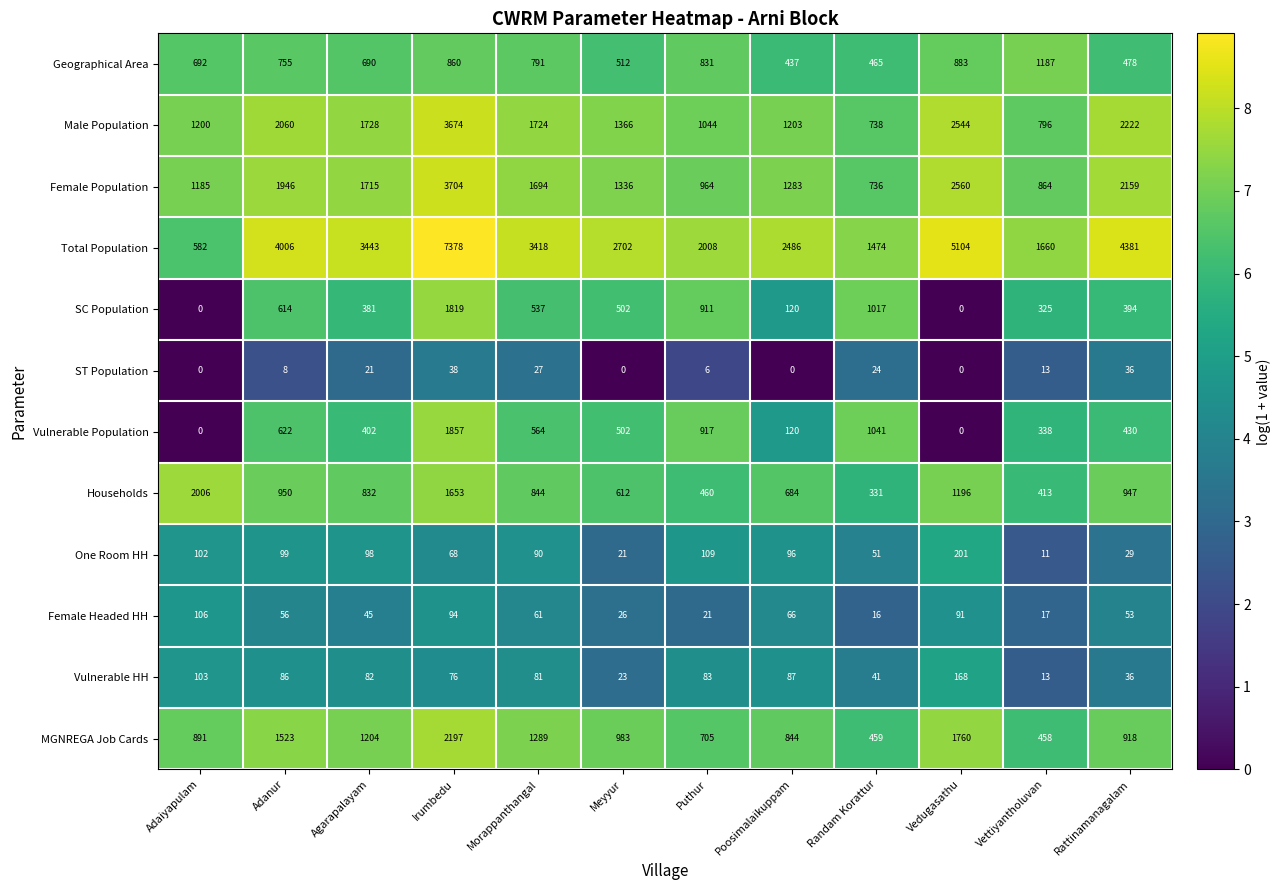

True or false: Geographical Area has a value of 1179 at Irumbedu.

False